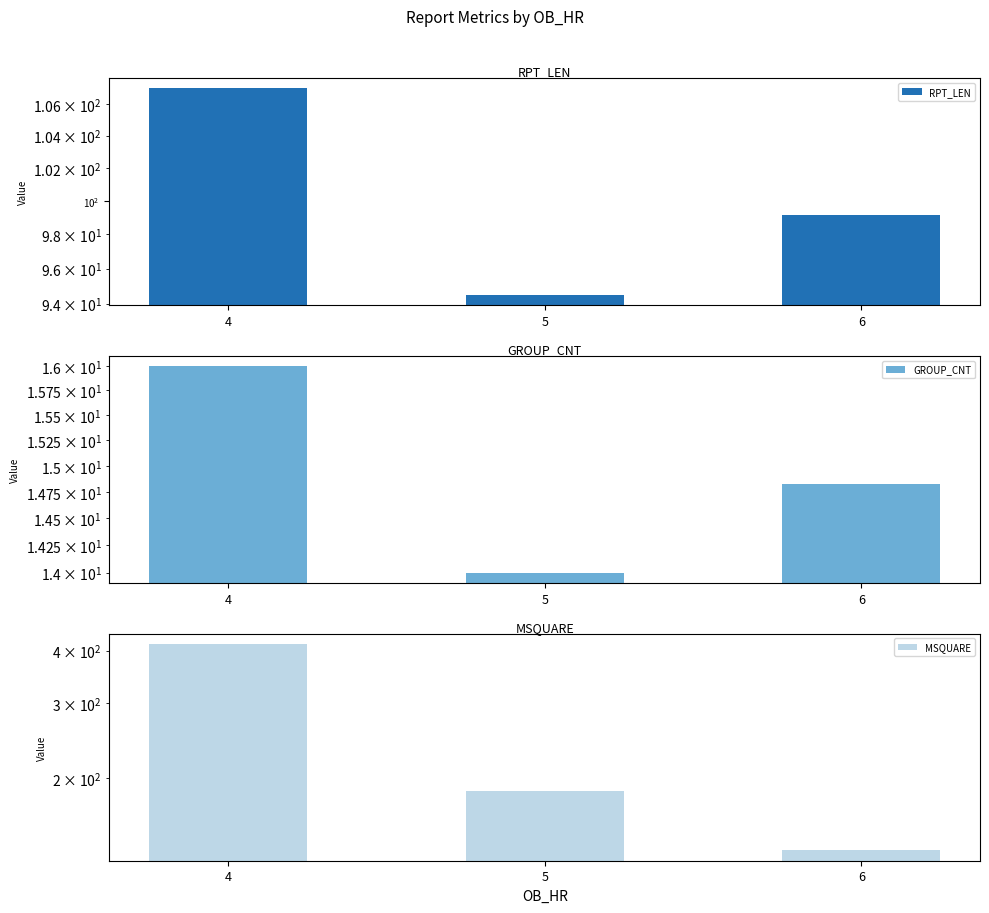

True or false: RPT_LEN has a value of 99.2 at 6.

True